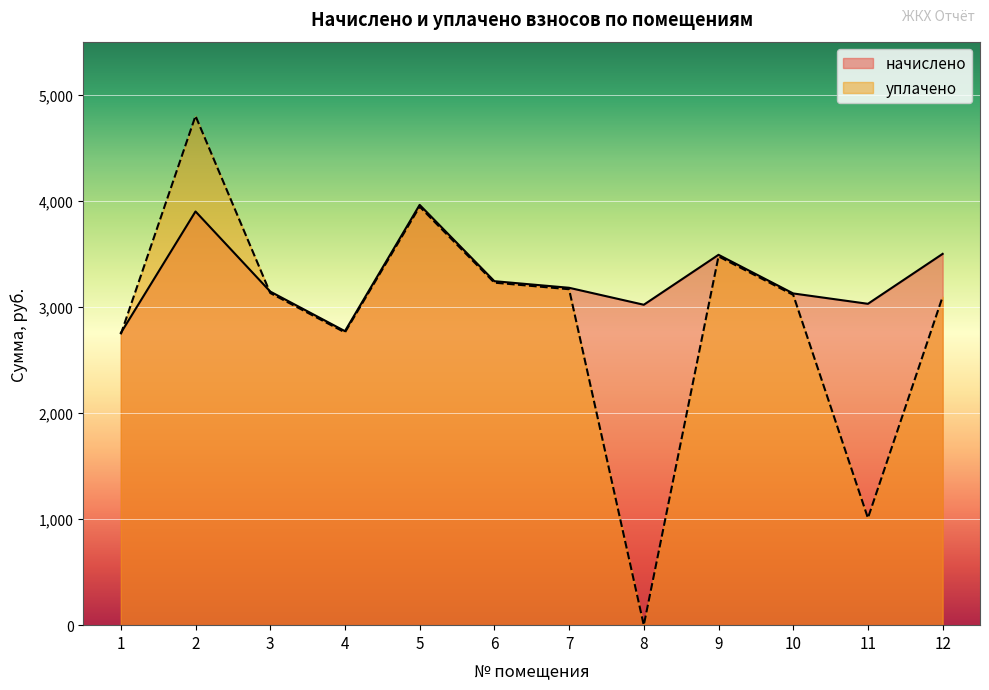

True or false: уплачено has a value of 3096.1 at 12.

True